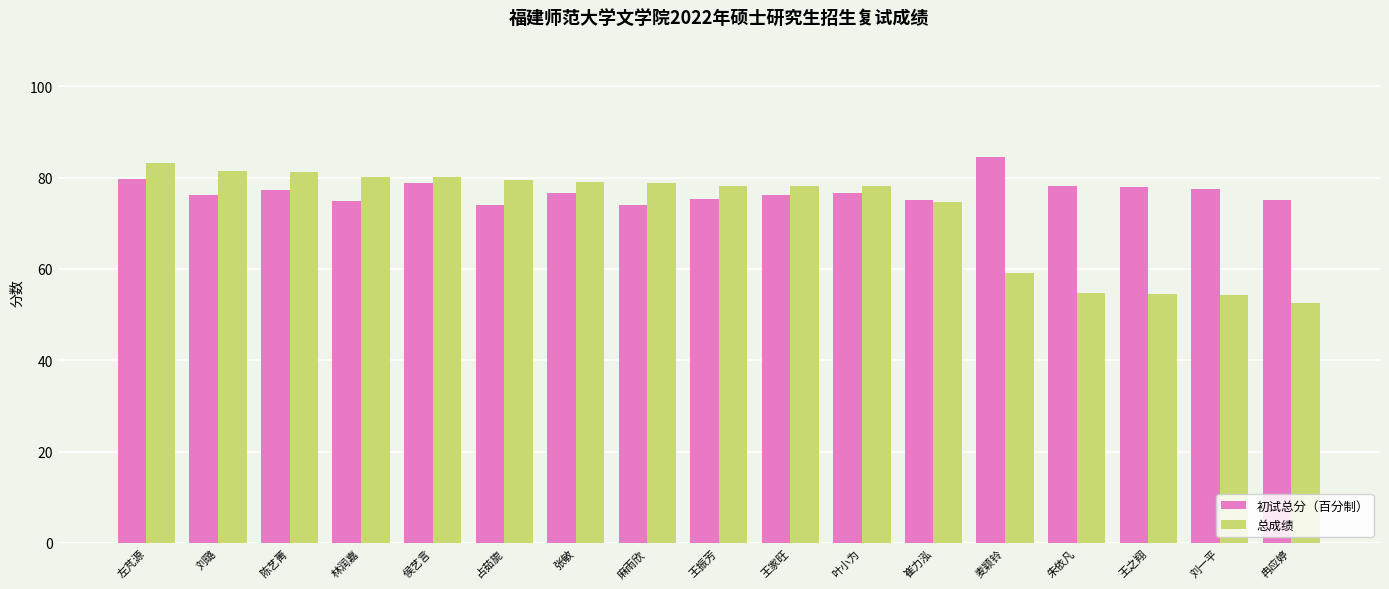

The value of 初试总分（百分制） at 朱依凡 is 78.2. True or false?

True